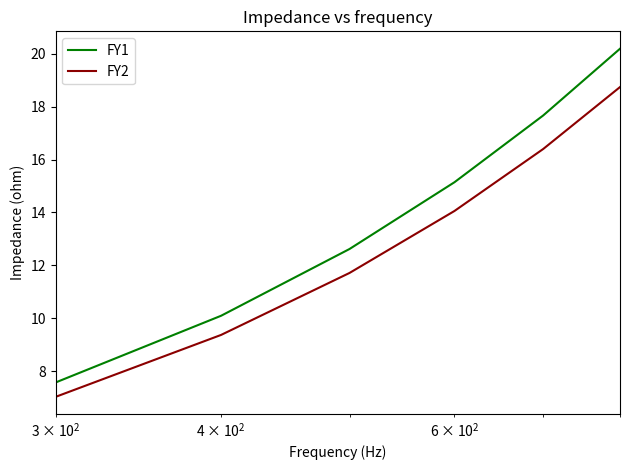

True or false: FY2 and FY1 cross at least once.

False